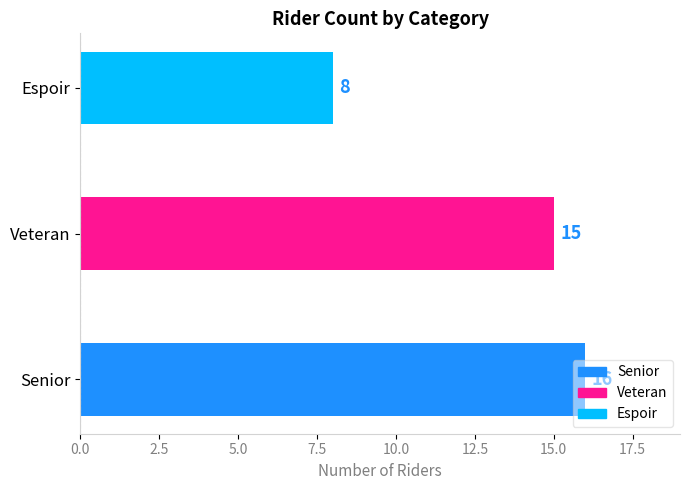

Which has a higher value, Senior or Veteran?

Senior